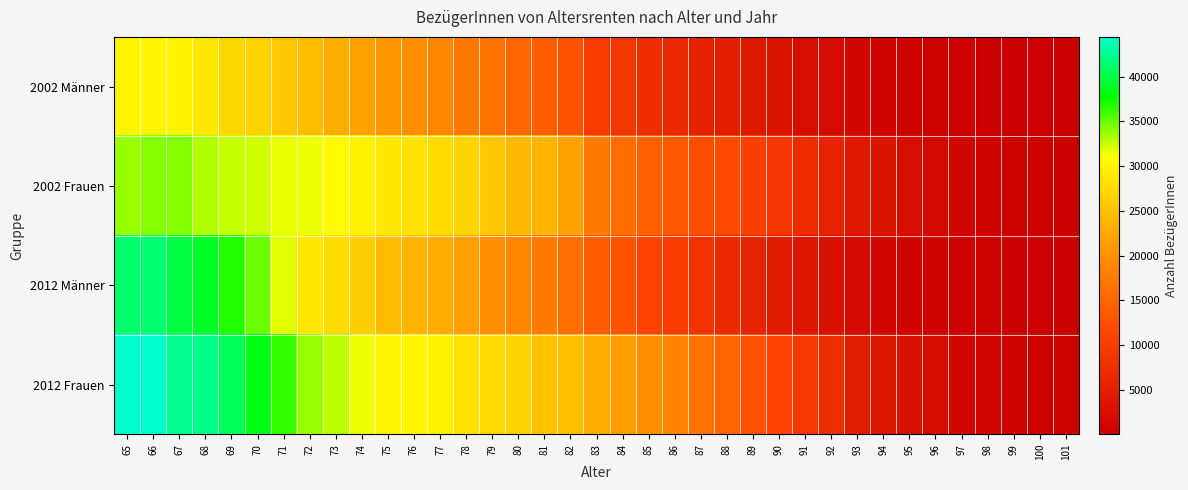

What is the difference between the highest and lowest values at 83?

13306